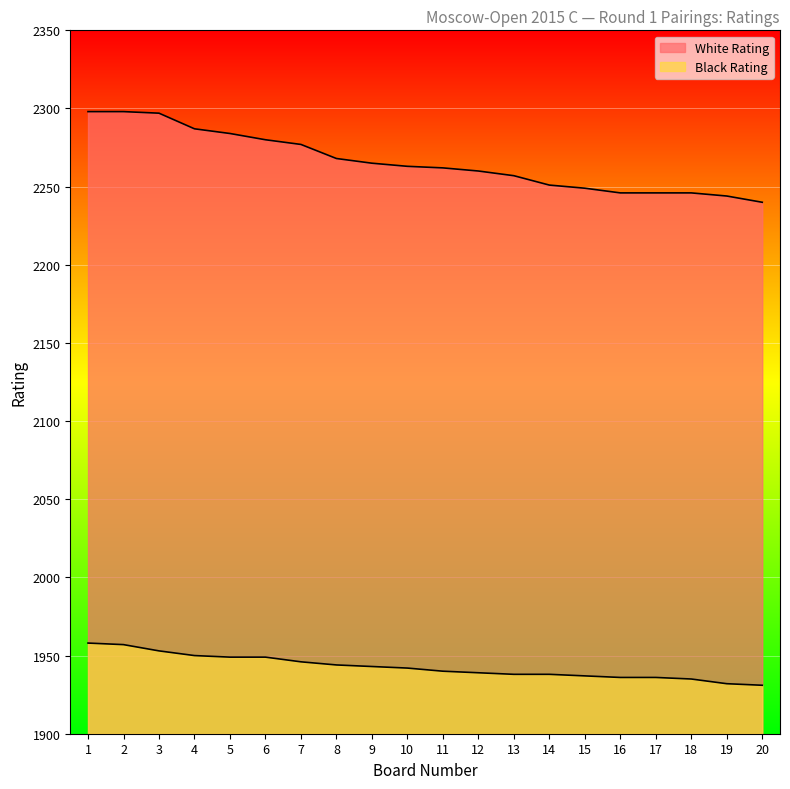

At which label does White Rating first exceed 2263?

1